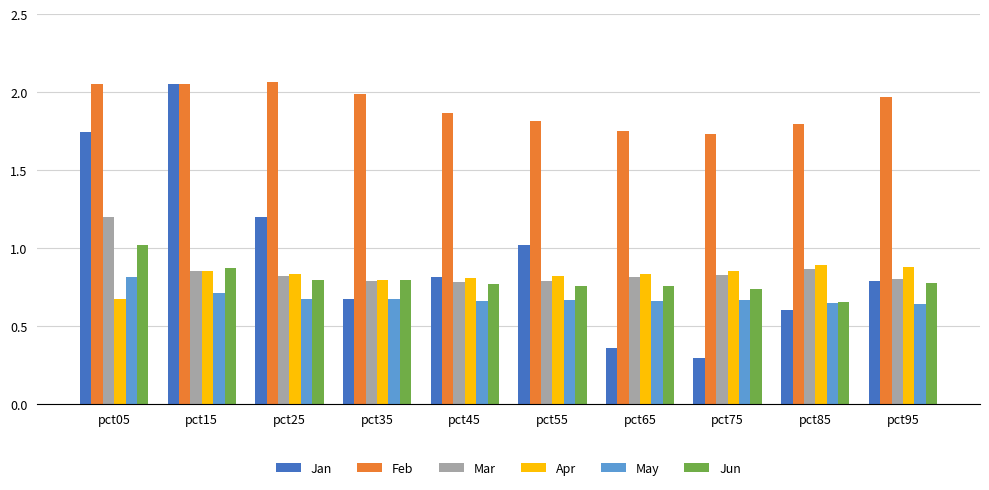

Is it true that Jun equals 0.7 at pct85?

True